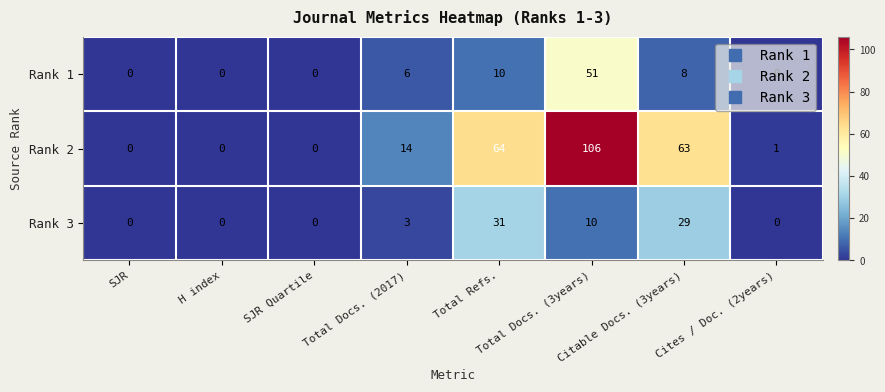

What is the difference between the second highest and minimum values in the Rank 3 series?

29